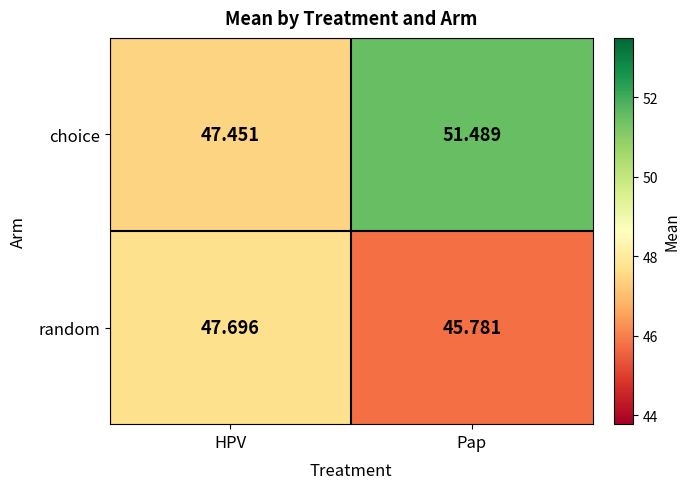

At which label does choice first exceed 51?

Pap